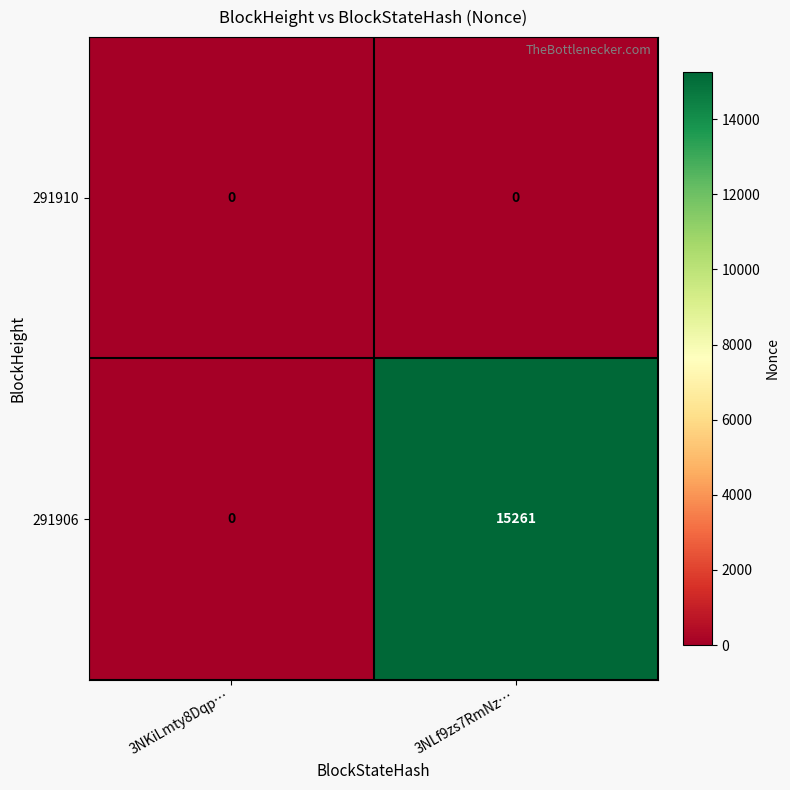

Between 3NKiLmty8Dqp… and 3NLf9zs7RmNz…, which series saw the biggest shift?

291906